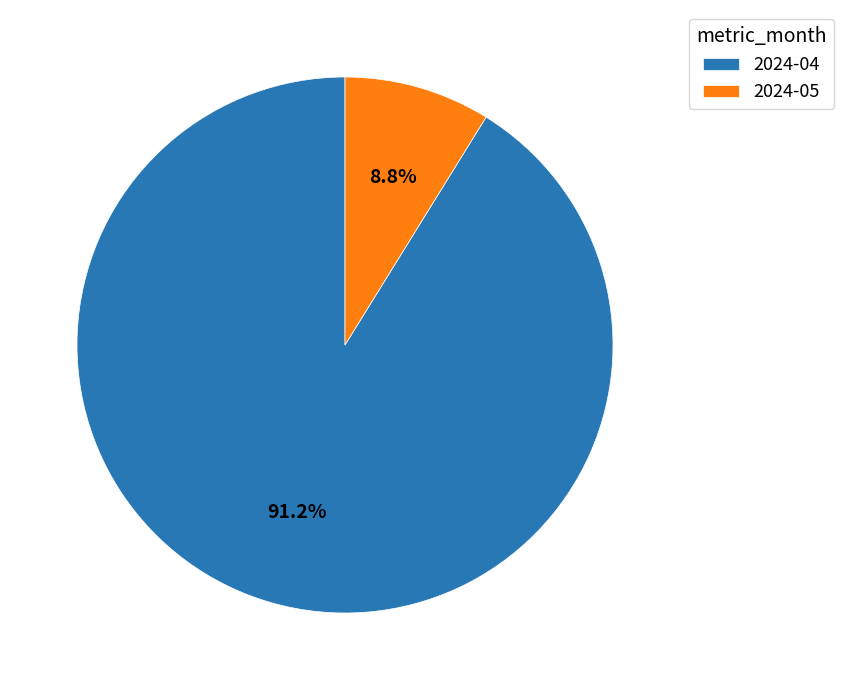

How many slices are in this pie chart?

2